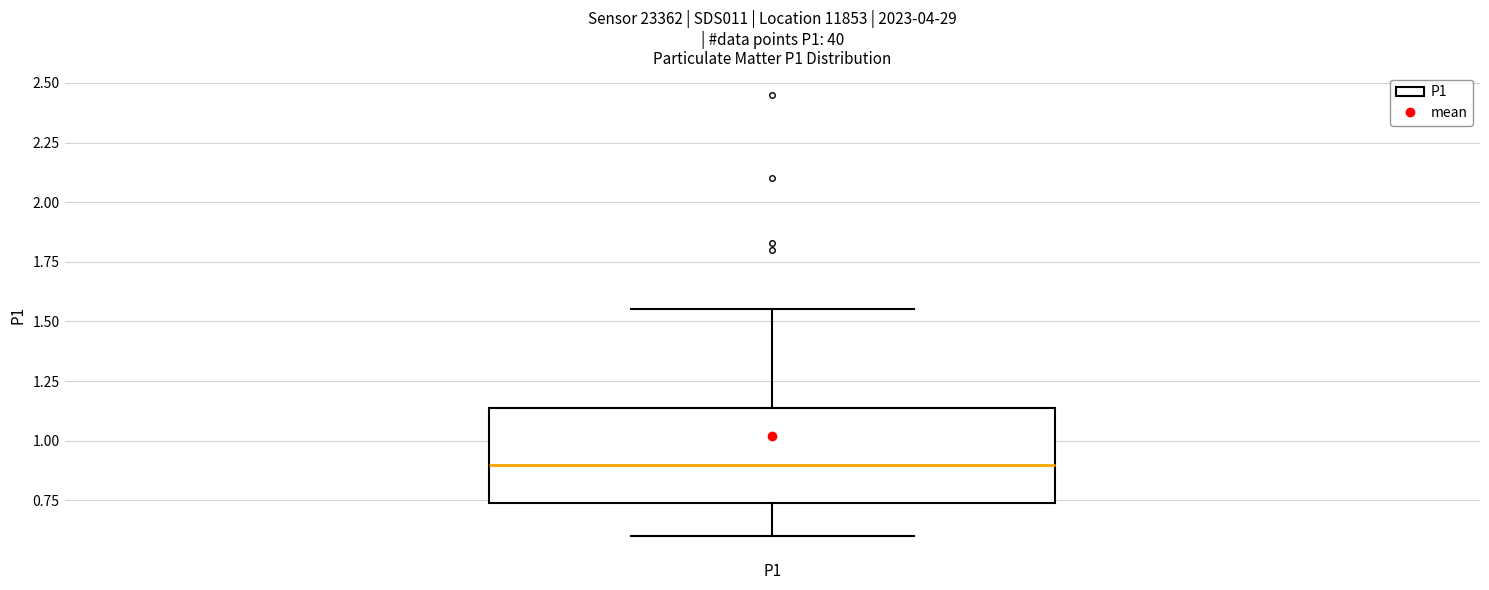

Where is the upper edge of the box for P1 on the y-axis? The values are not printed on the chart, so give them approximately, as read against the axis.

1.15